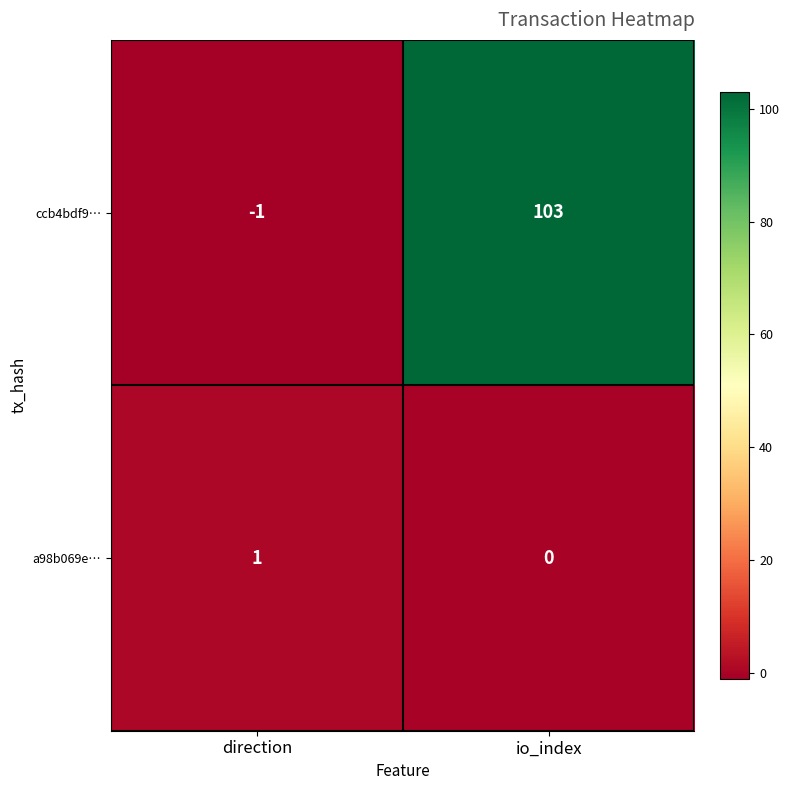

What is the average value of the ccb4bdf9… series?

51